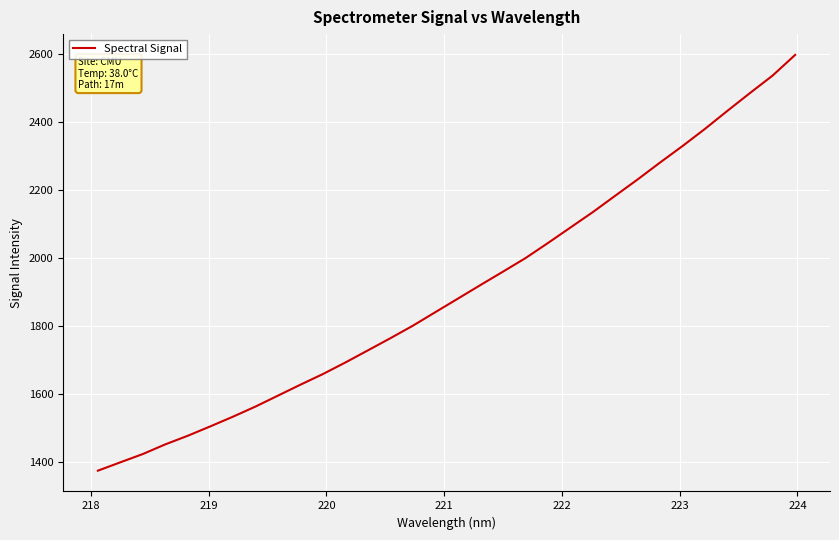

What is the smallest value displayed?

1375.0